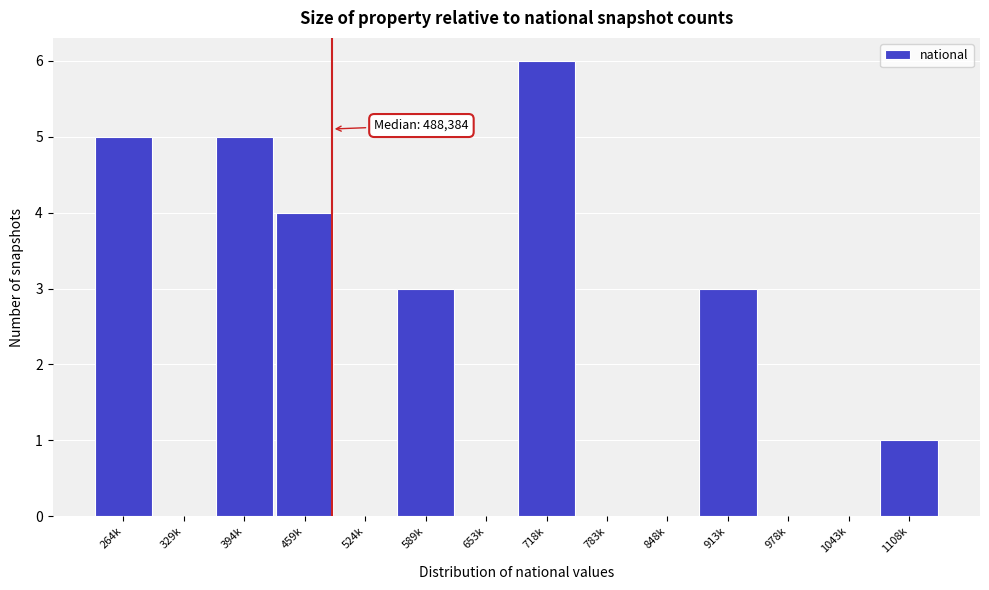

Reading left to right, what are all the values shown in this chart?

264k=5	329k=0	394k=5	459k=4	524k=0	589k=3	653k=0	718k=6	783k=0	848k=0	913k=3	978k=0	1043k=0	1108k=1